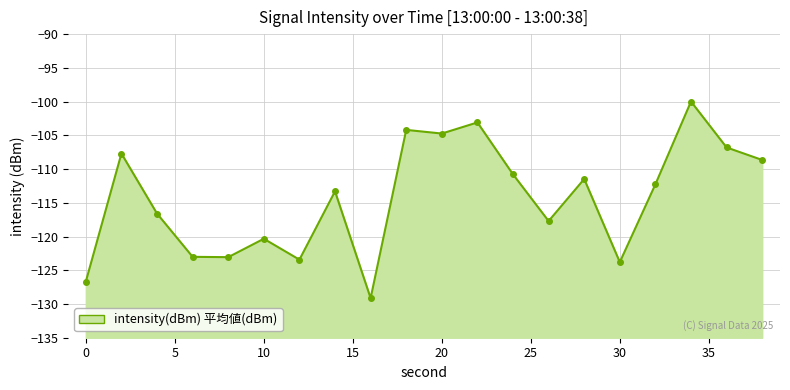

How many points are higher than both their immediate neighbors (excluding endpoints)?

7